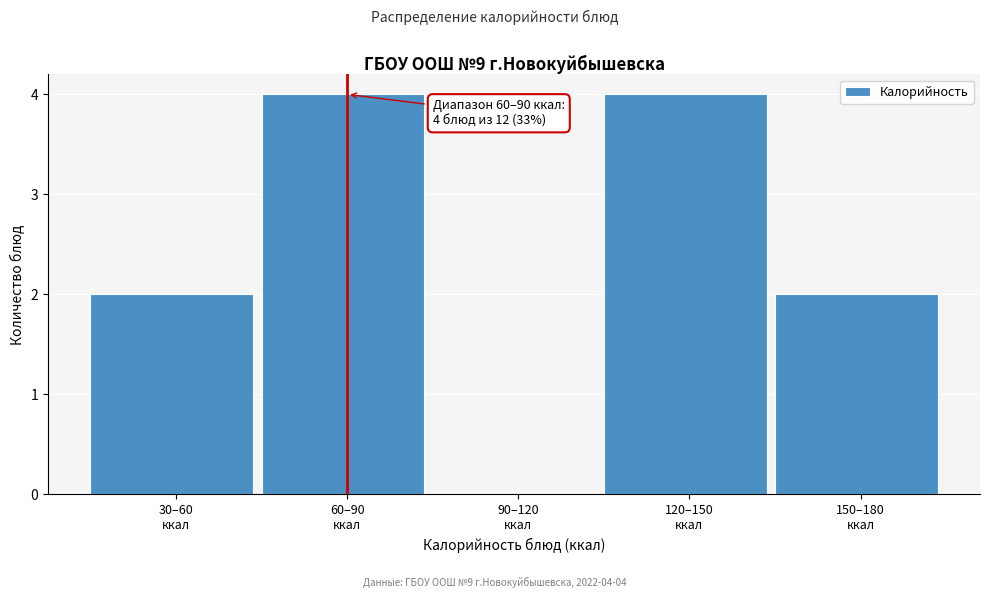

What is the greatest value displayed?

4